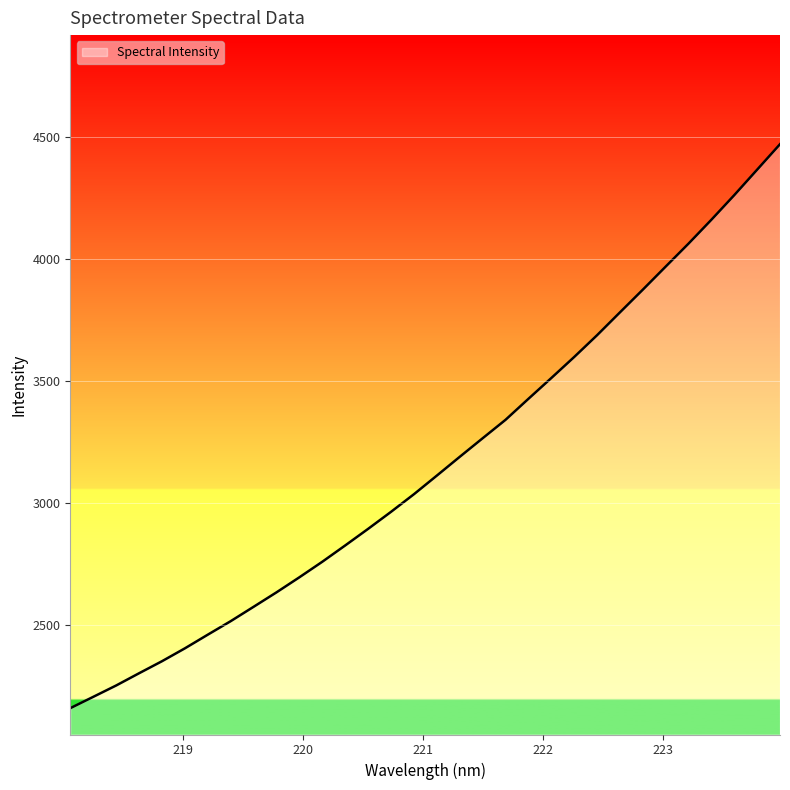

What is the minimum value shown in the chart?

2158.6